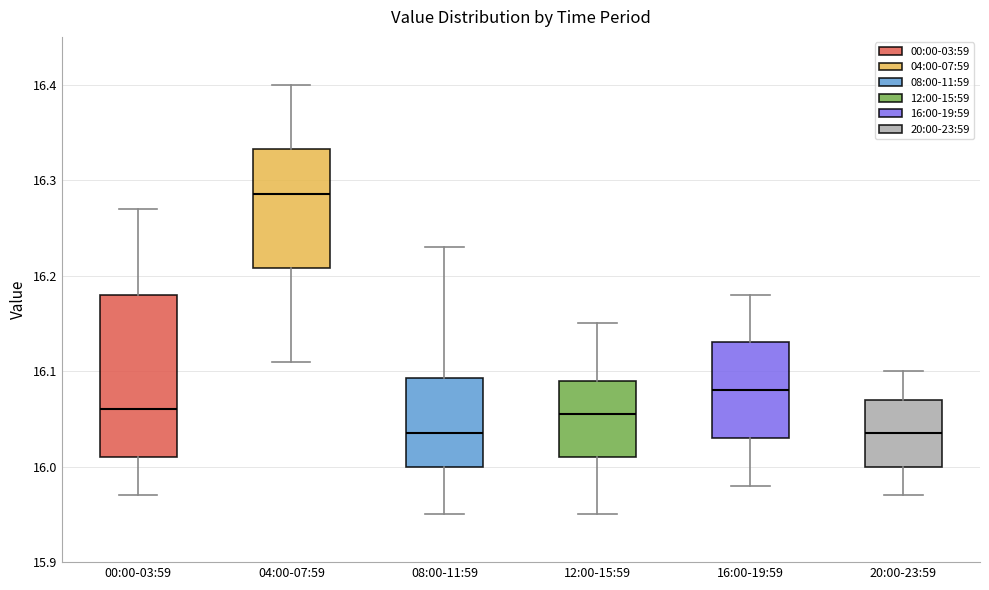

Where is the upper edge of the box for 12:00-15:59 on the y-axis? The values are not printed on the chart, so give them approximately, as read against the axis.

16.09